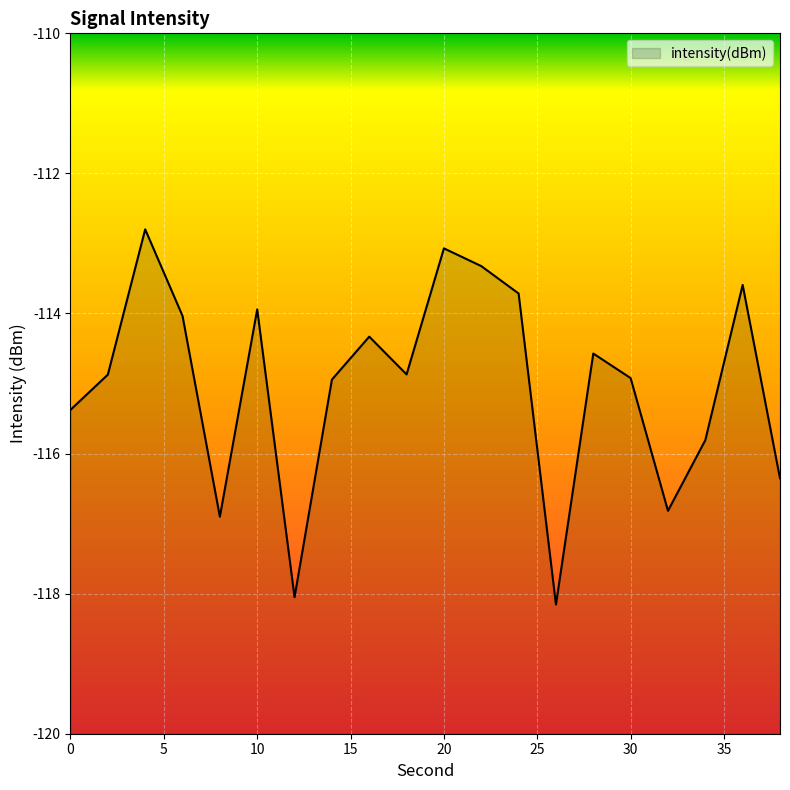

How many data points are above -114?

6